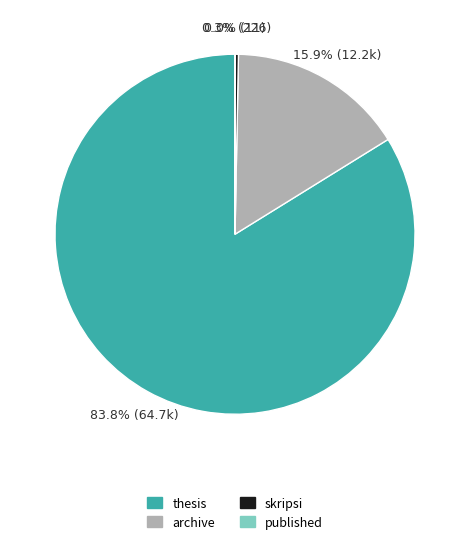

What percentage is NOT represented by thesis?

16.2%